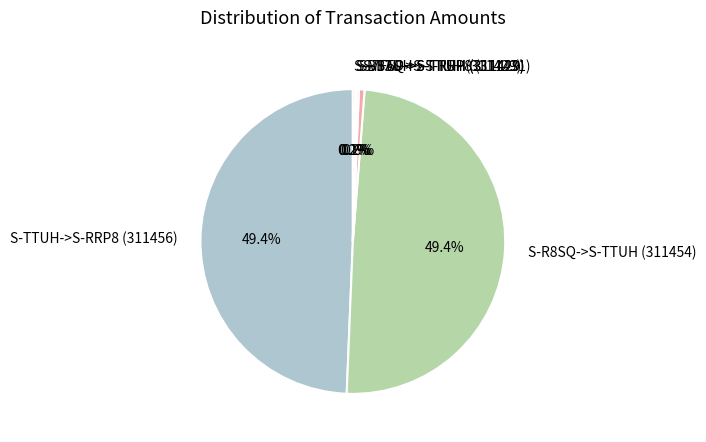

Is there any slice that represents more than half of the pie?

No